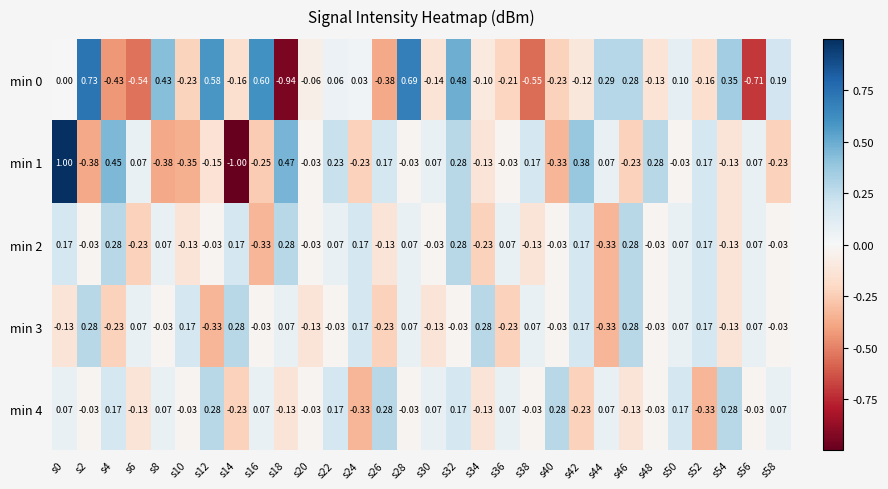

Is the value of min 3 at s44 greater than the value of min 4 at s28?

No